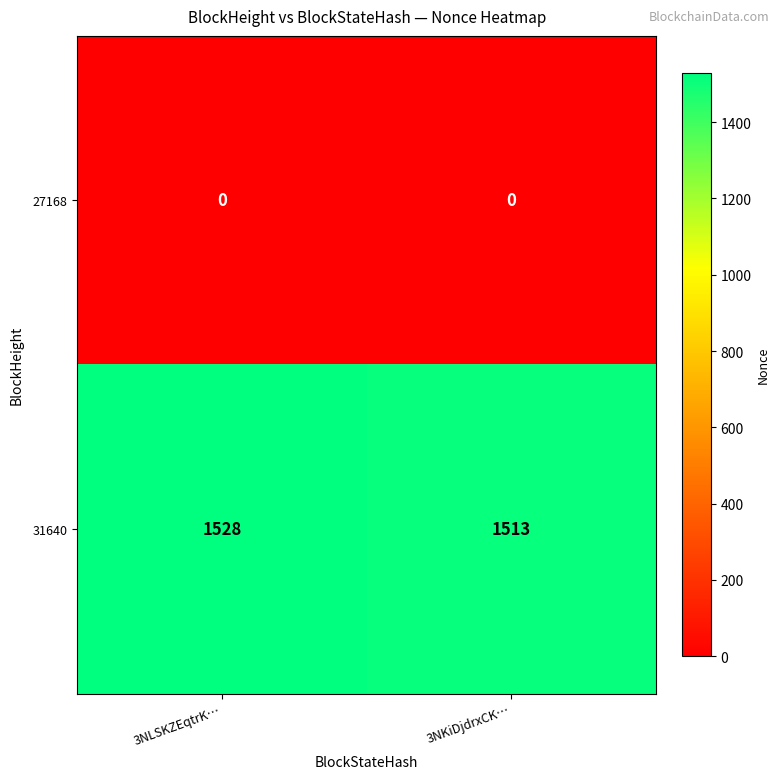

Rank the series by their maximum value, from highest to lowest.

31640, 27168